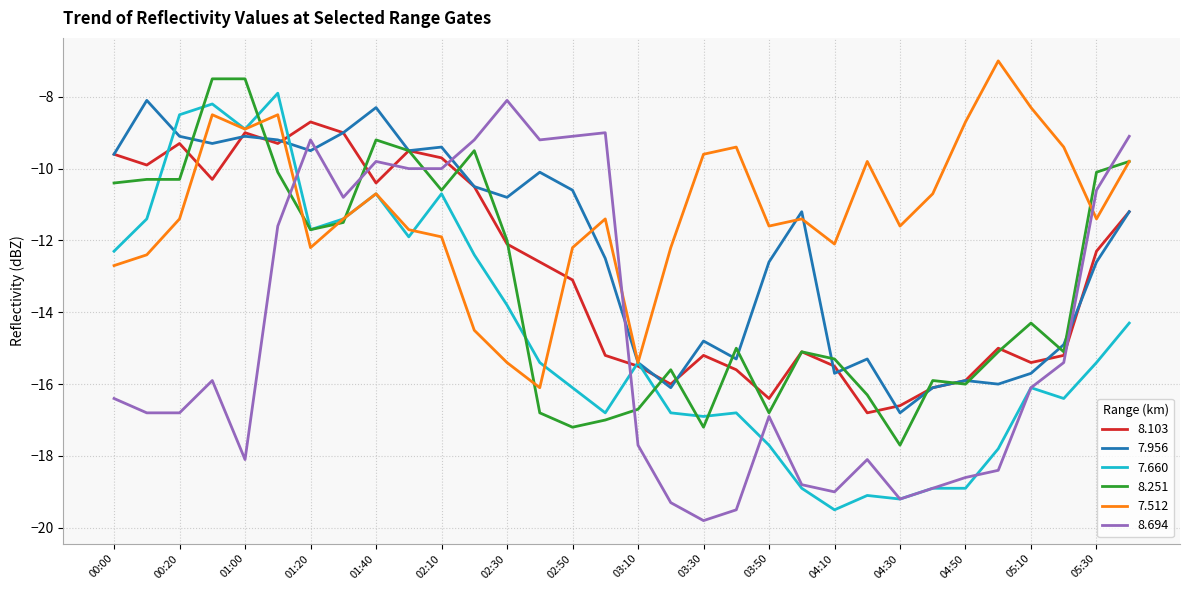

What is the lowest value of the 7.660 series?

-19.5